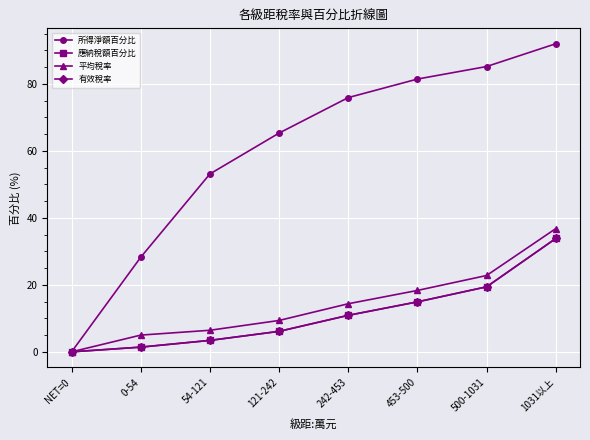

Is the value of 應納稅額百分比 at 54-121 greater than the value of 平均稅率 at 54-121?

No